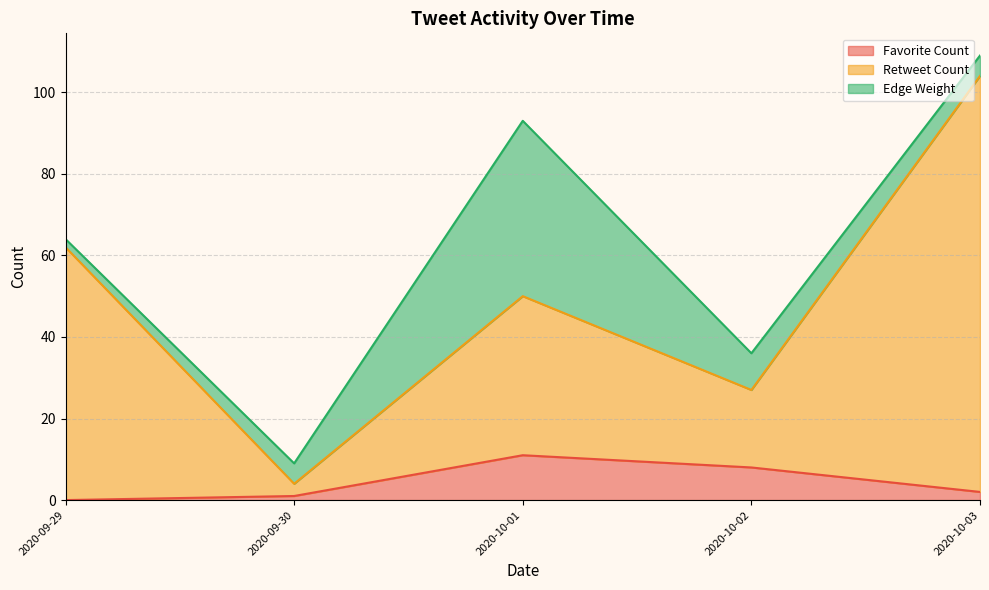

Which category has the highest value in the Favorite Count series?

2020-10-01